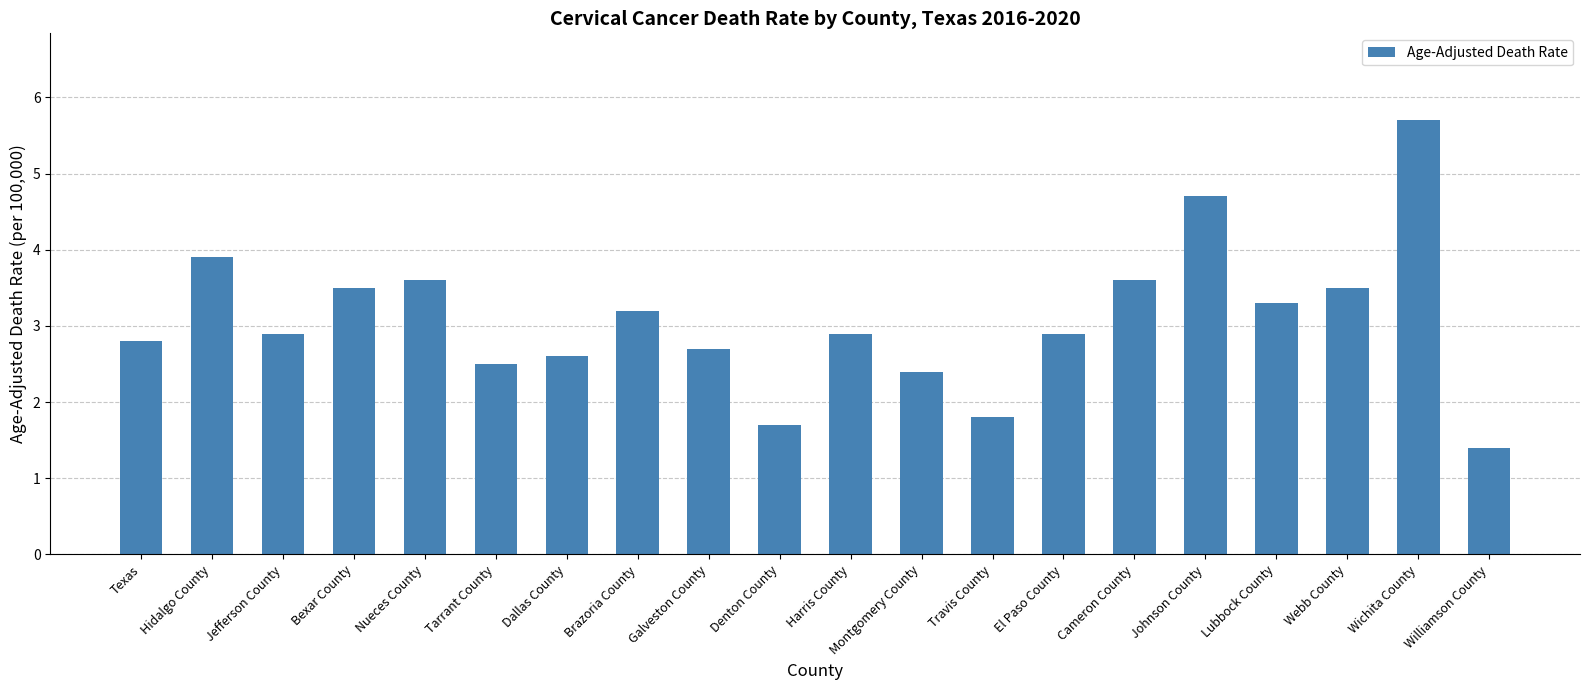

What is the value of the 15th bar from the left?

3.6